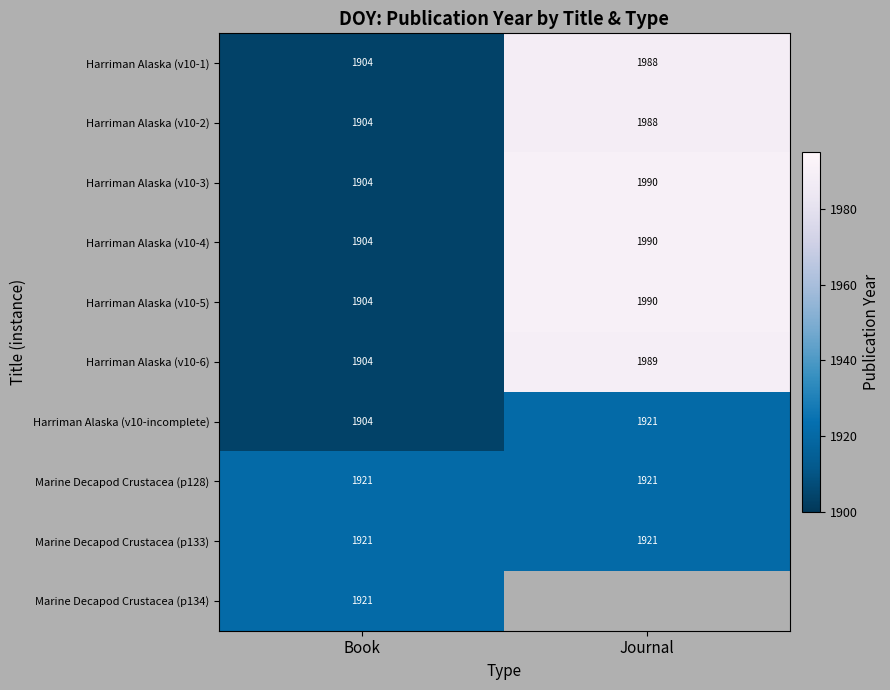

At which label does Harriman Alaska (v10-4) reach its peak?

Journal